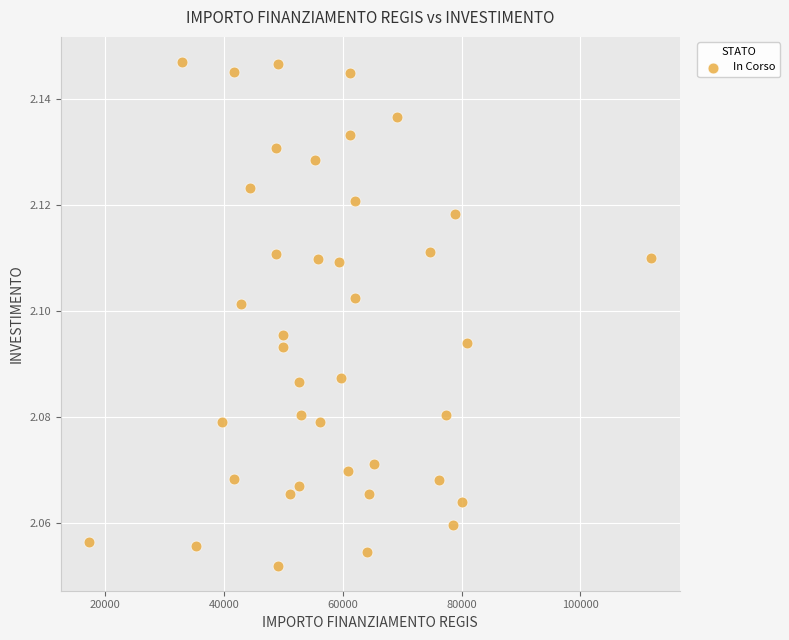

What is the range of X values (max minus min)?

94665.7